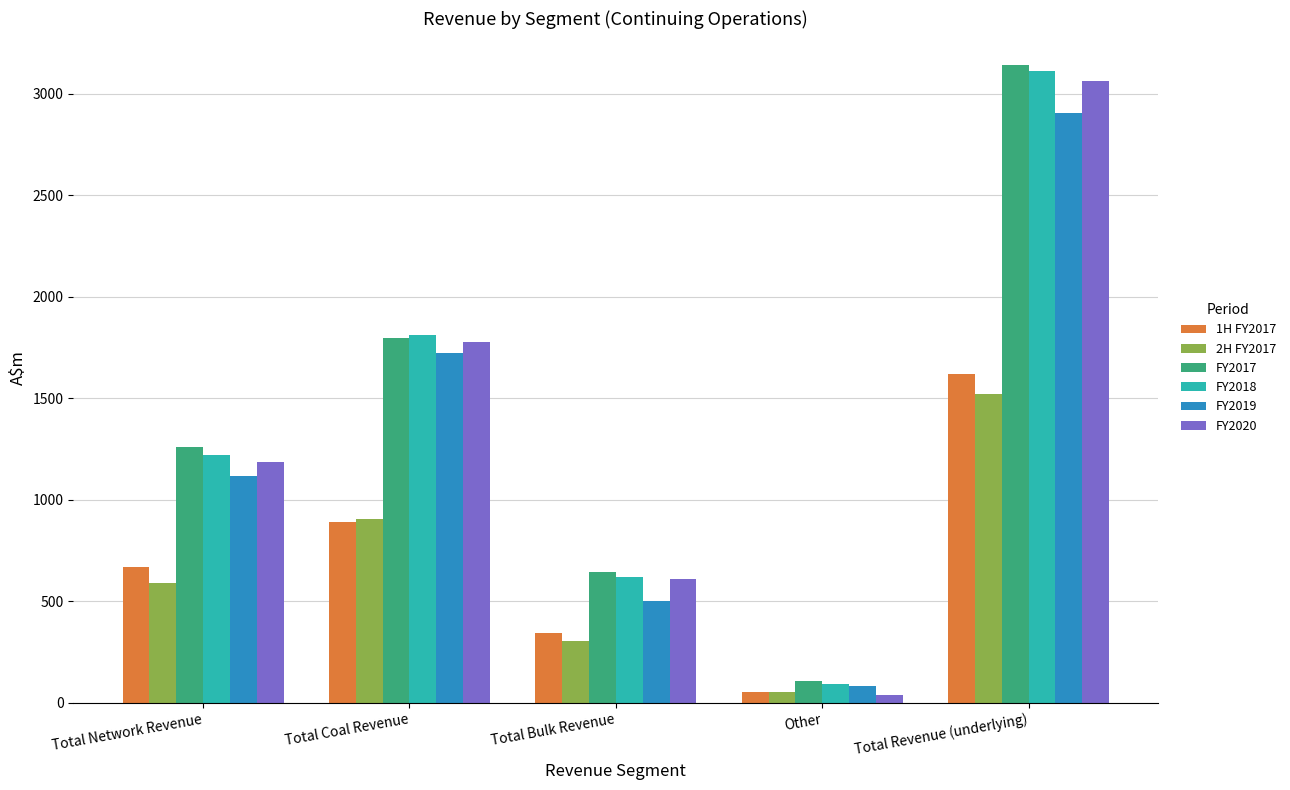

What is the value of the FY2019 bar at the 3rd from the left?

501.7